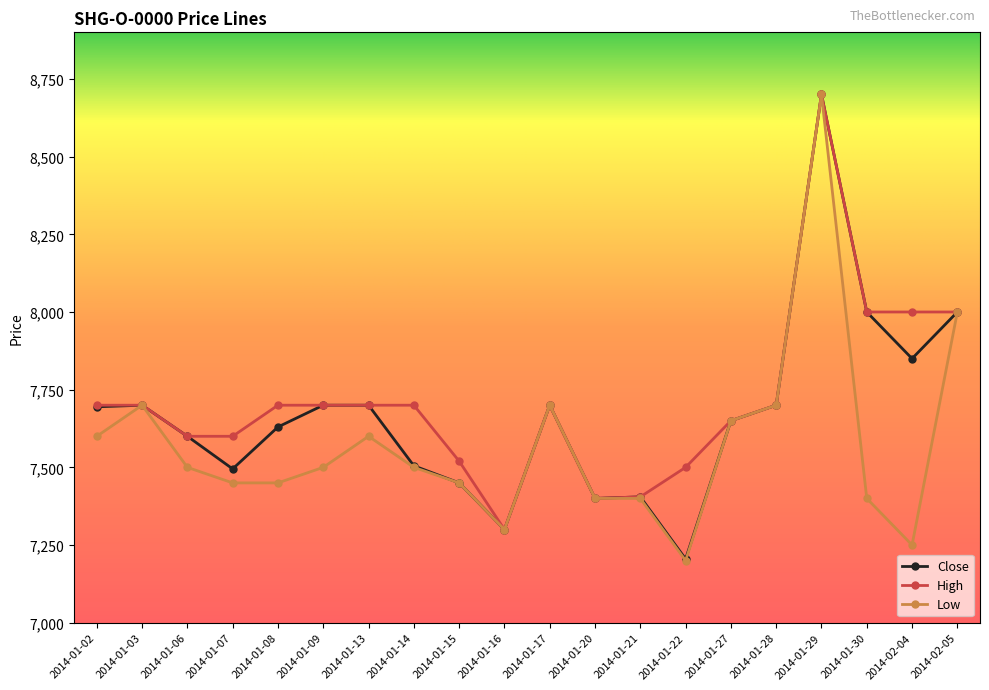

The Close series shows 7700 at 2014-01-13. True or false?

True